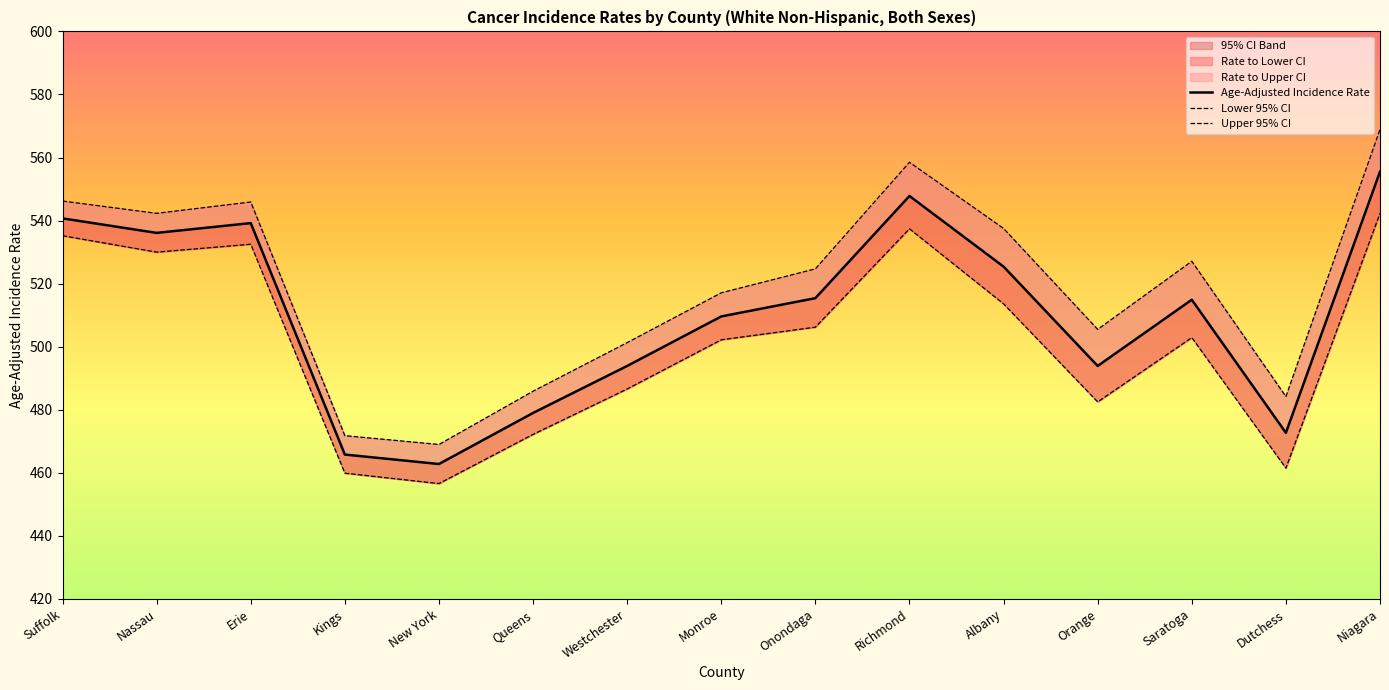

Rank the series by their average value, from highest to lowest.

Upper 95% CI, Age-Adjusted Incidence Rate, Lower 95% CI